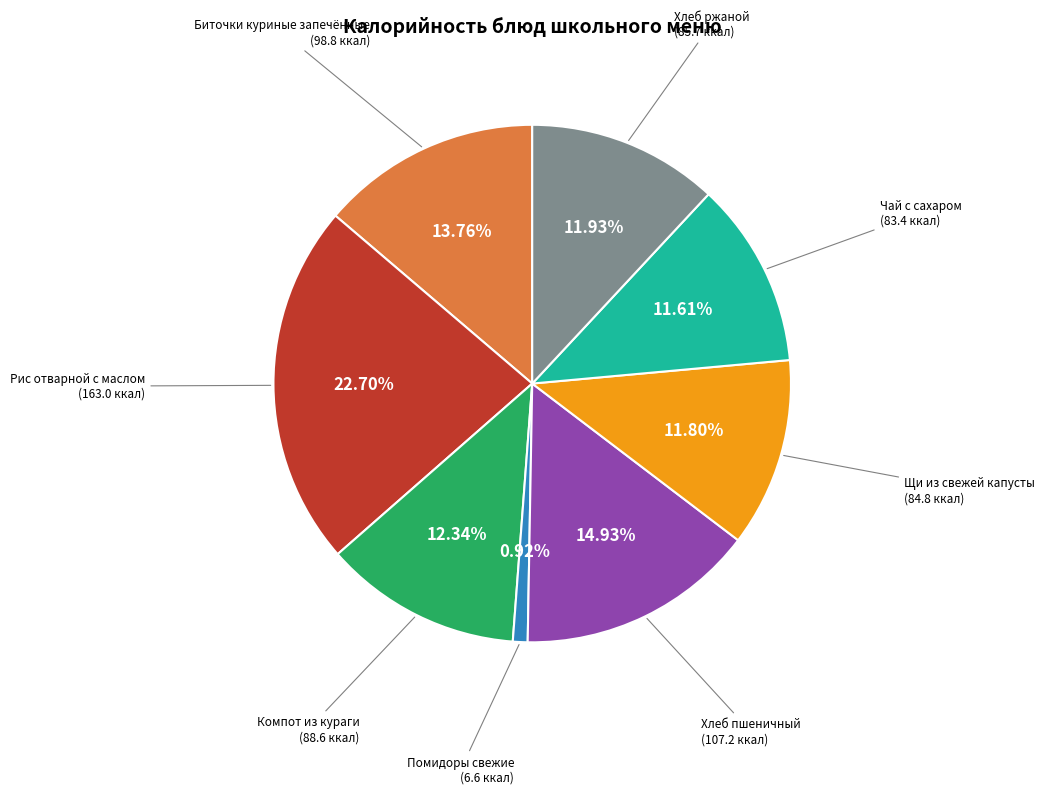

What is the ratio of the value at Компот из кураги to the value at Щи из свежей капусты?

1.0